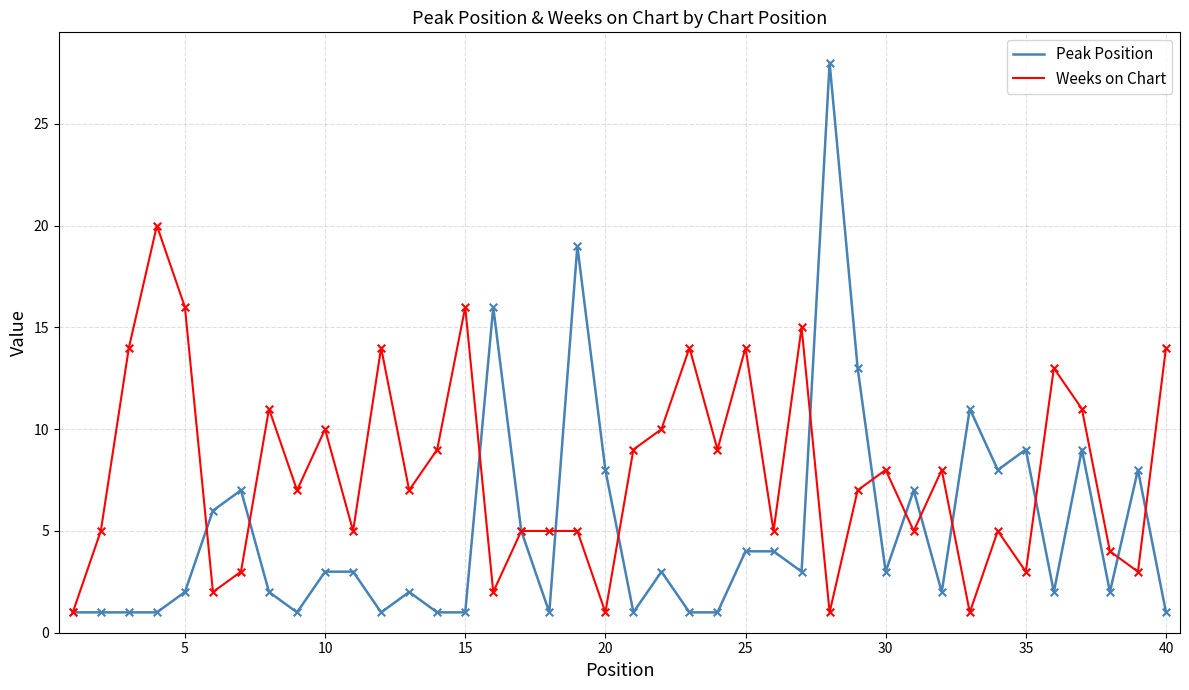

Which series has the largest total across all categories?

Weeks on Chart